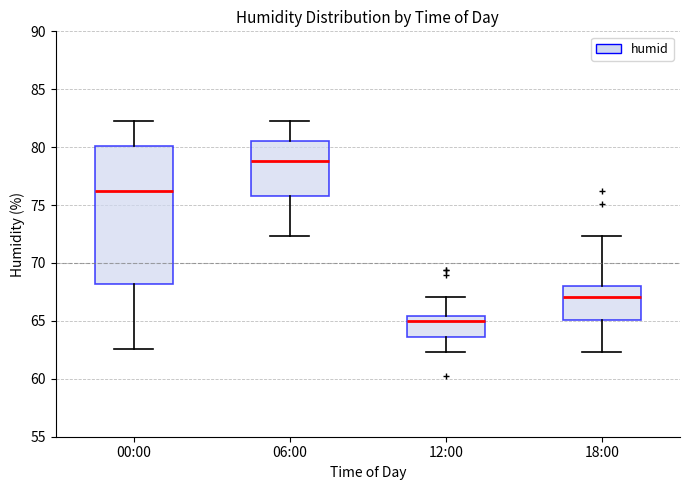

Where is the upper edge of the box for 06:00 on the y-axis? The values are not printed on the chart, so give them approximately, as read against the axis.

80.5